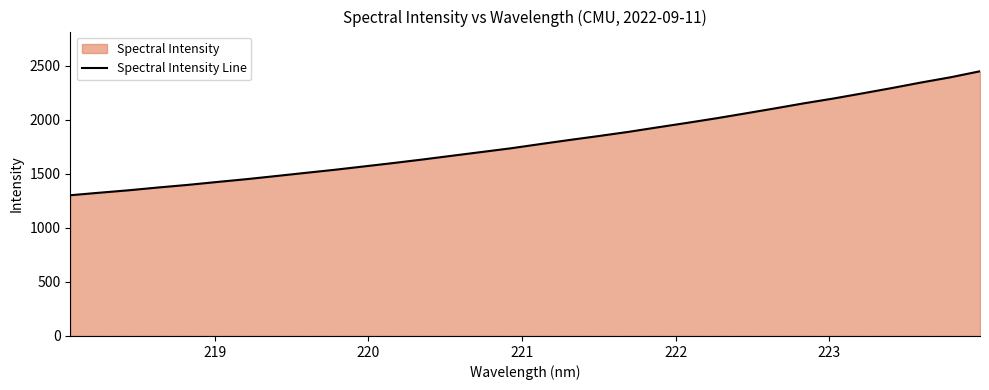

True or false: there are more than 2 points higher than both neighbors.

False